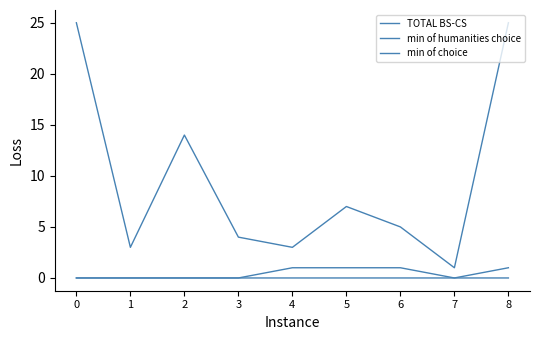

Does the chart have visible grid lines?

No